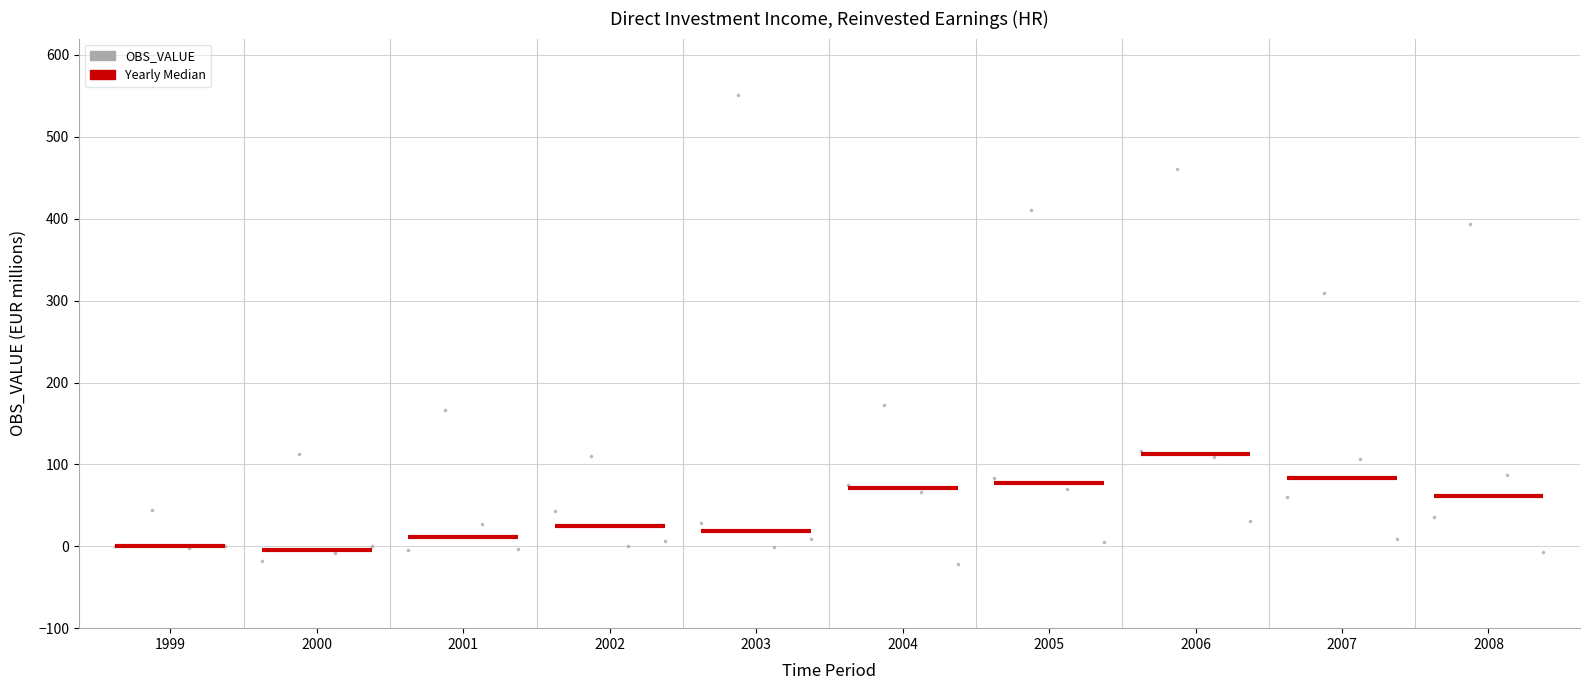

What is the range of Y values (max minus min)?

573.7